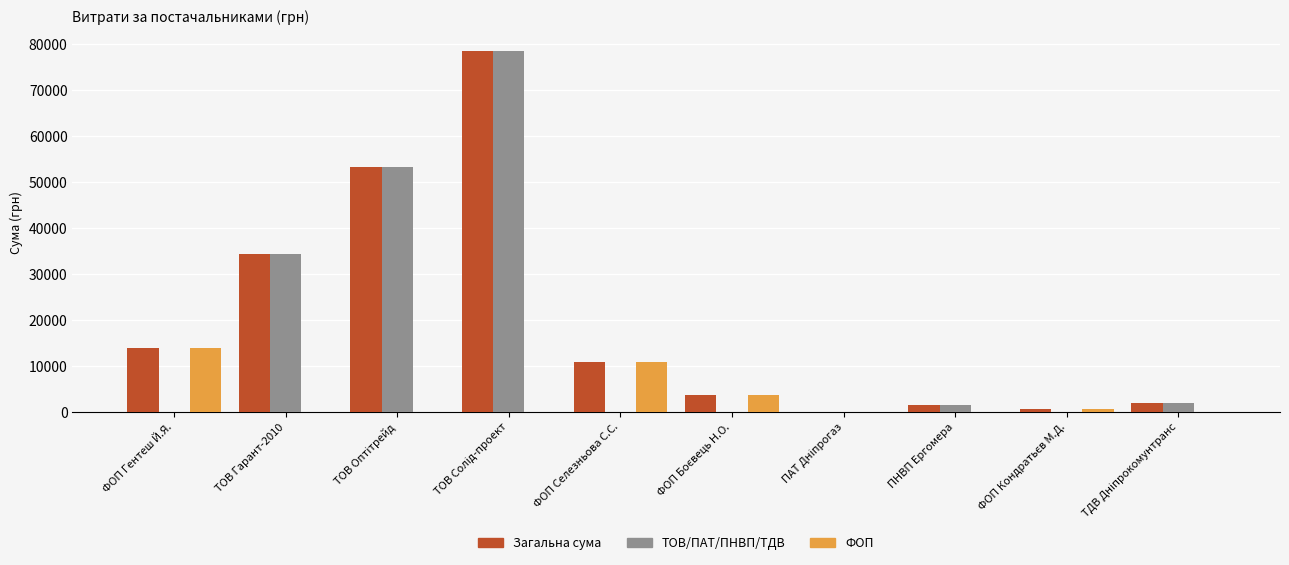

What is the average value of the ФОП series?

2920.0